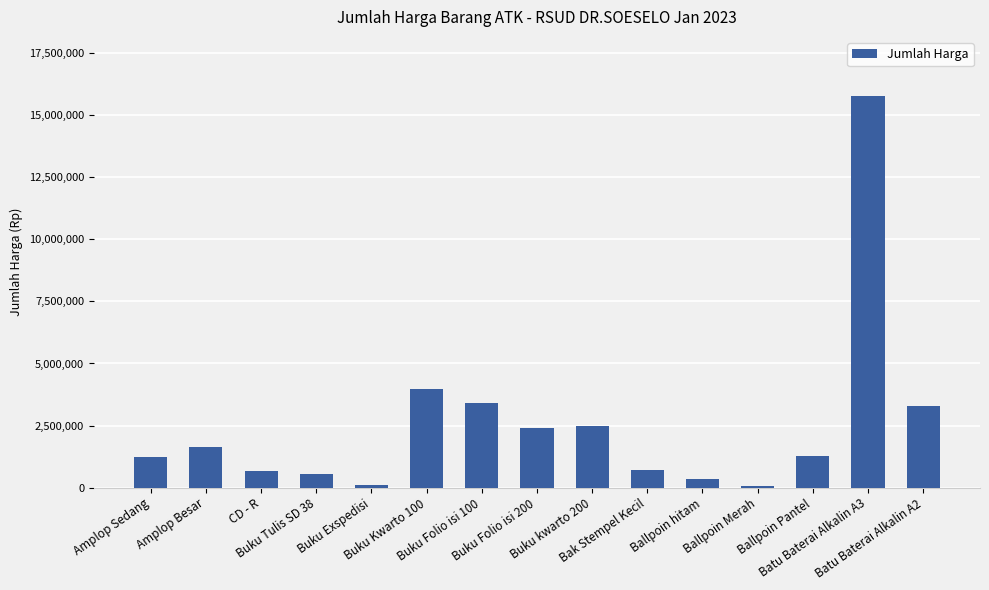

The chart shows a value of 1241100 at Amplop Sedang. True or false?

True